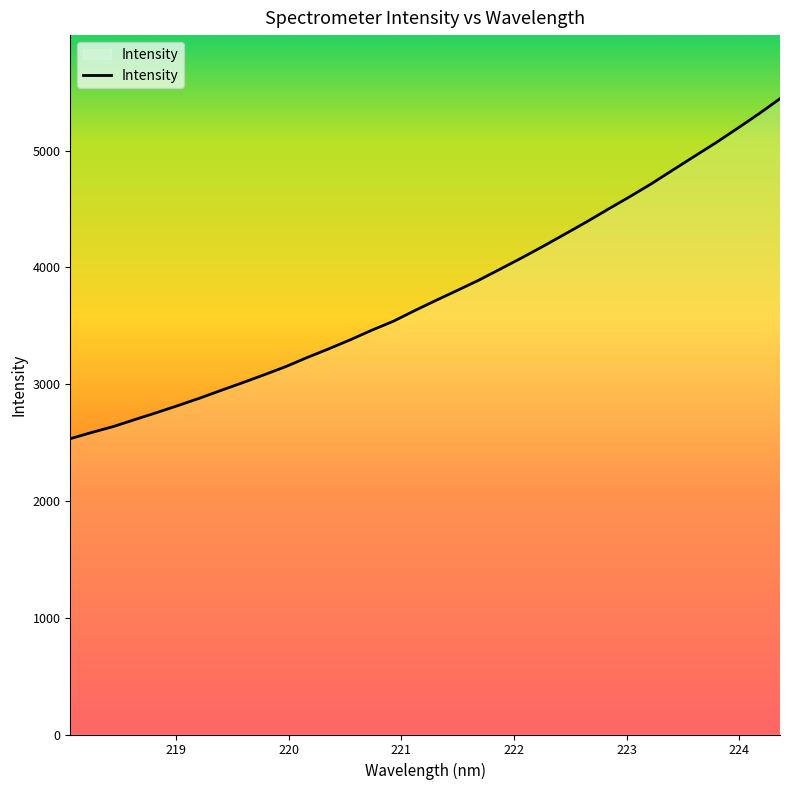

What is the greatest value displayed?

5445.2